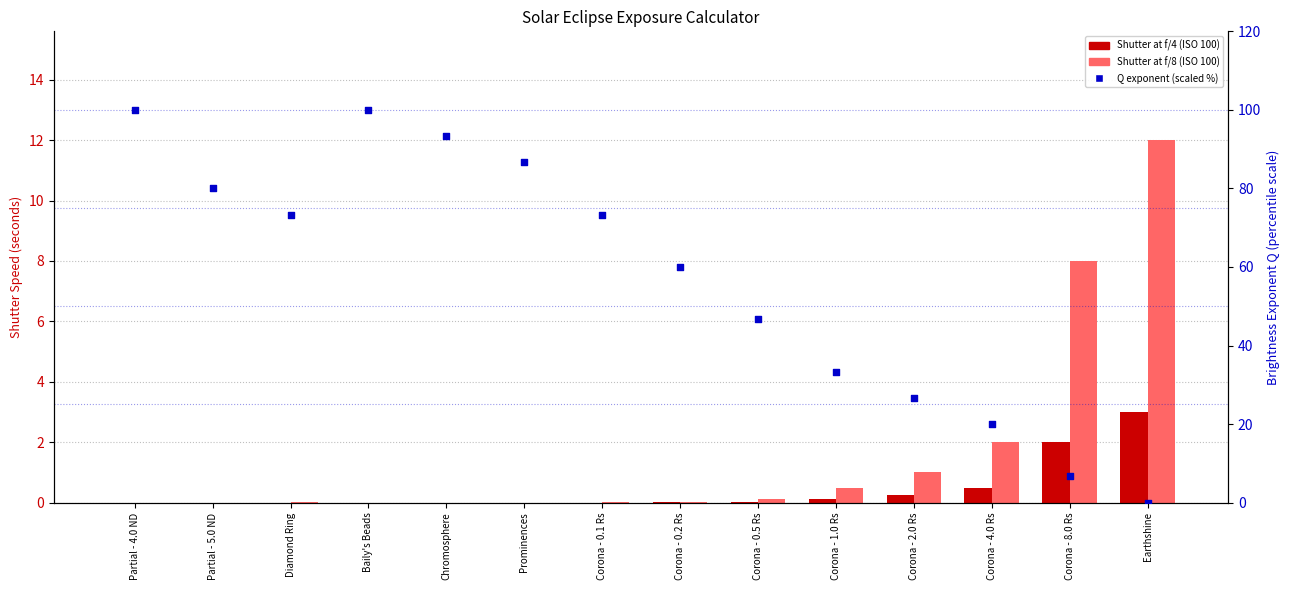

What is the total value across all series at Corona - 4.0 Rs?

22.5